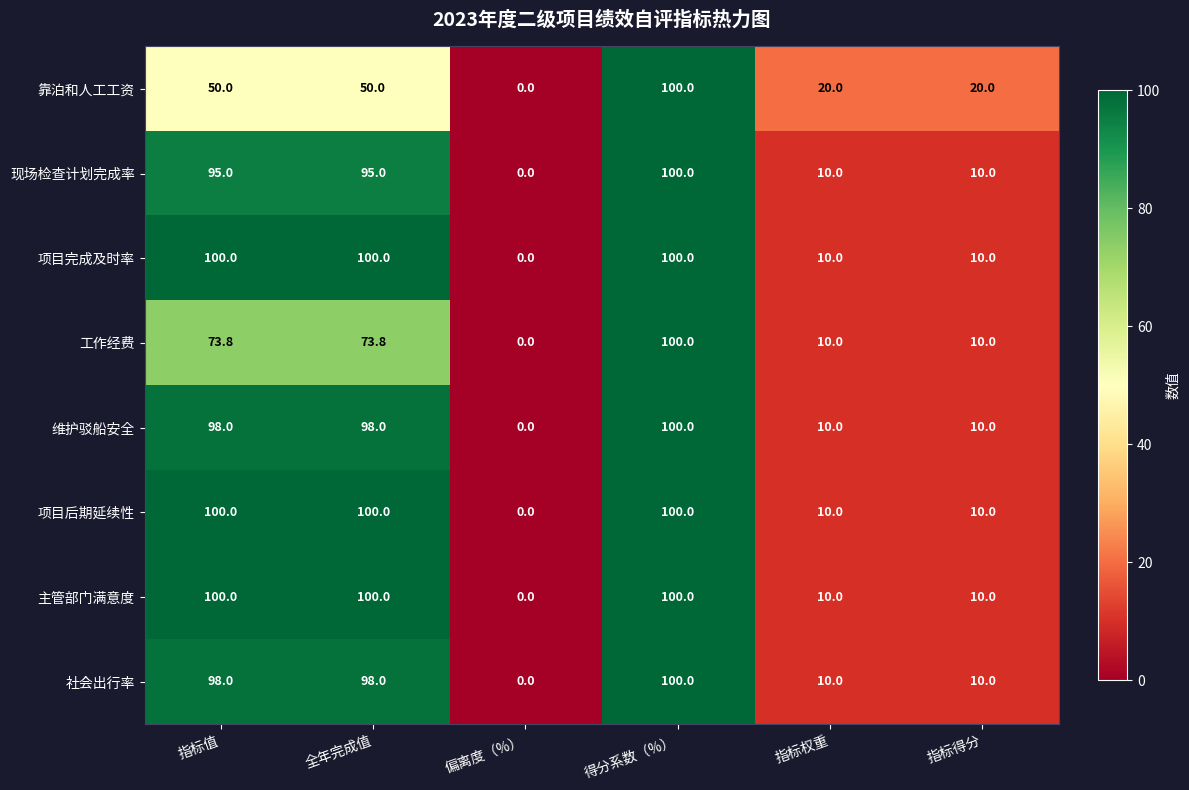

True or false: 维护驳船安全 has a value of 0.0 at 偏离度（%）.

True